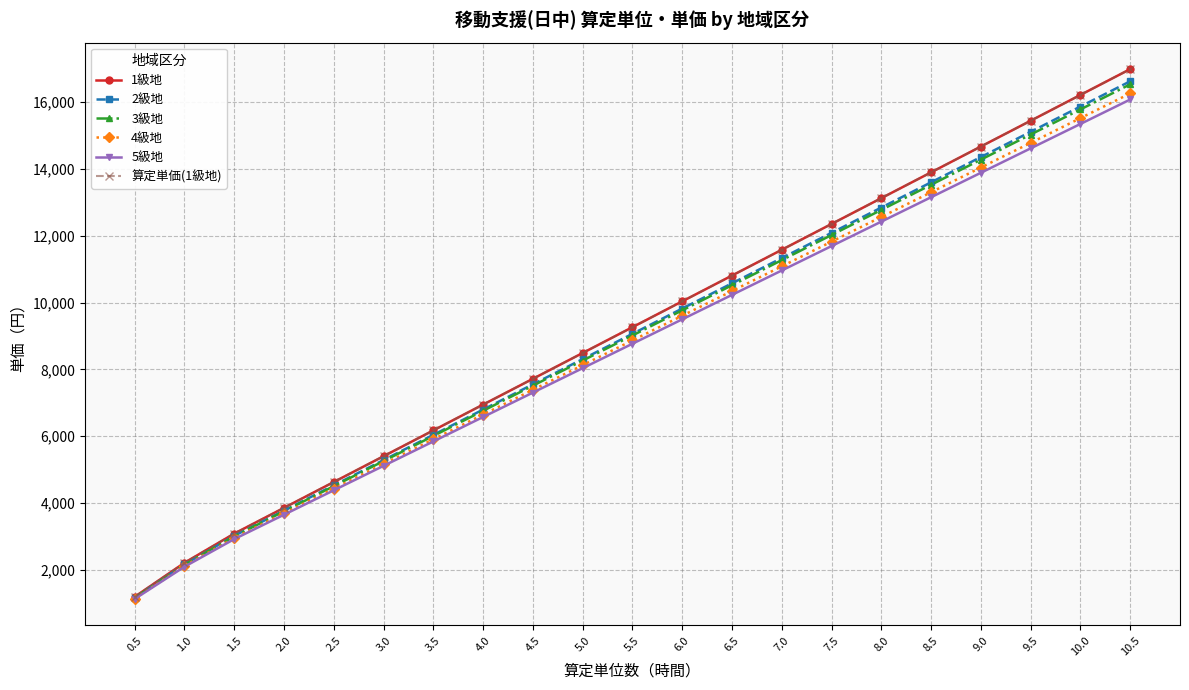

The 4級地 series shows 8865 at 5.5. True or false?

True